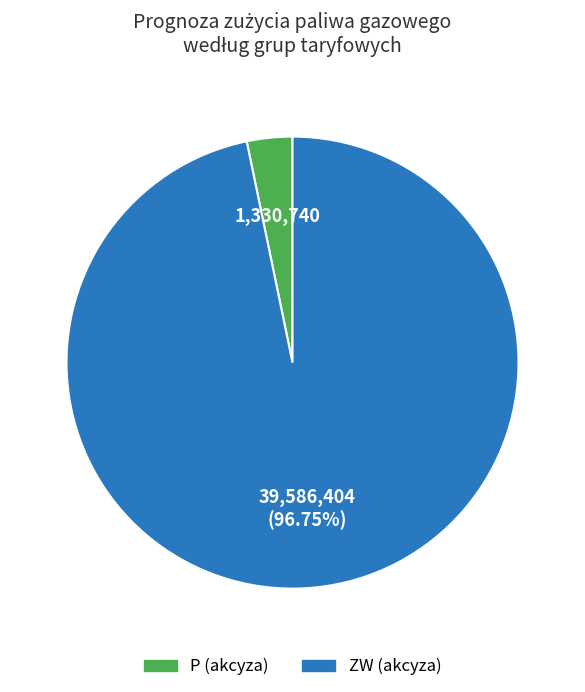

Does any single category account for the majority?

Yes